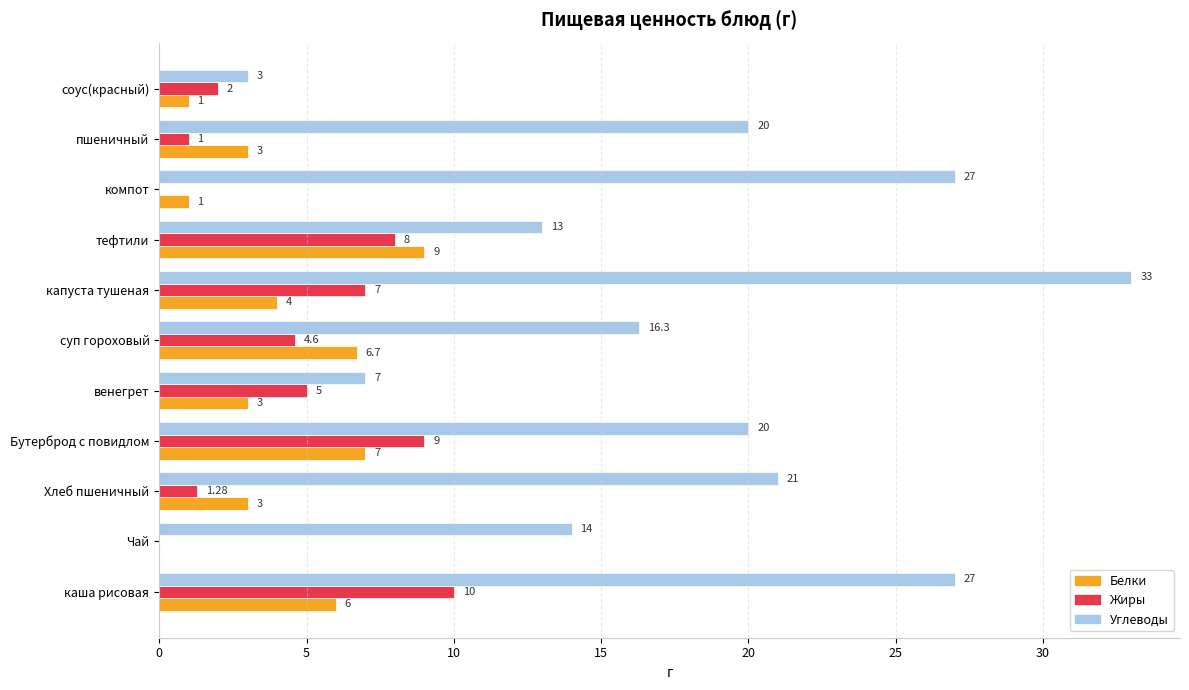

What is the sum of the Белки values at Хлеб пшеничный and тефтили?

12.0